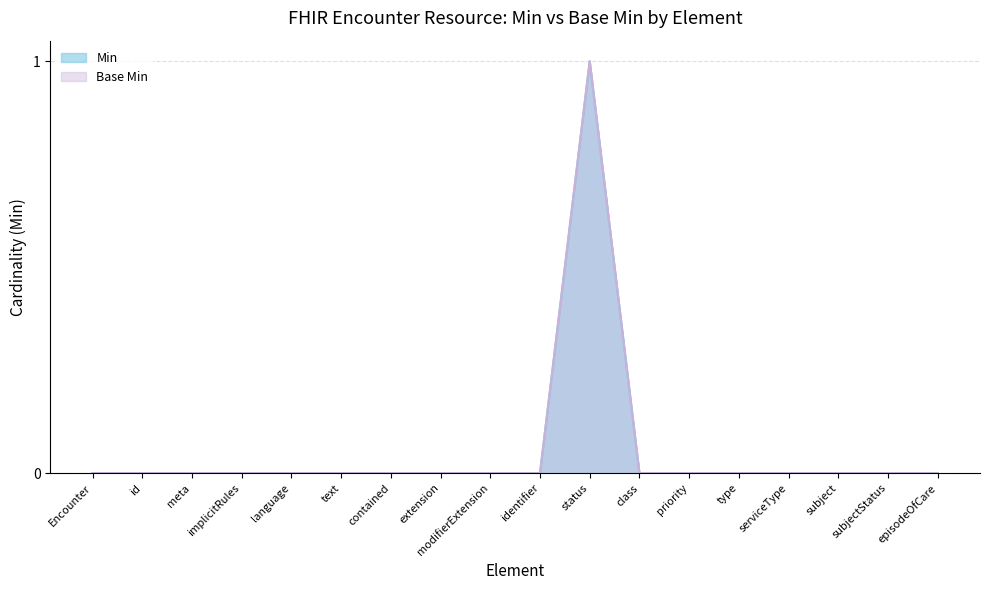

Does the chart have visible grid lines?

Yes